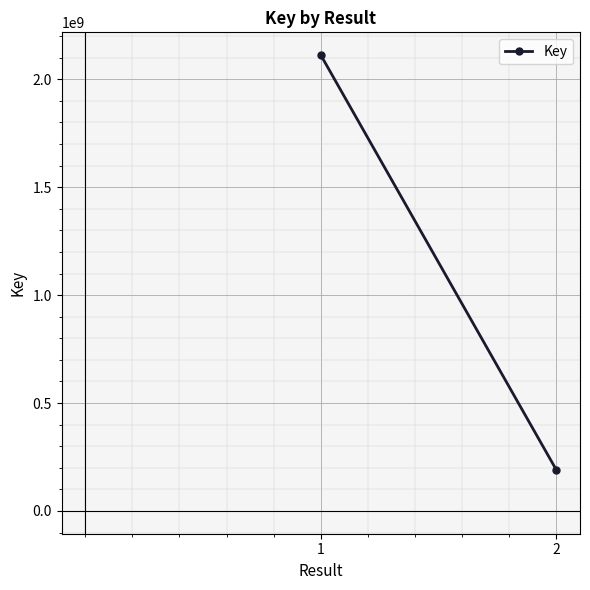

Reading left to right, list all the values displayed in this chart.

2112056382	189262416